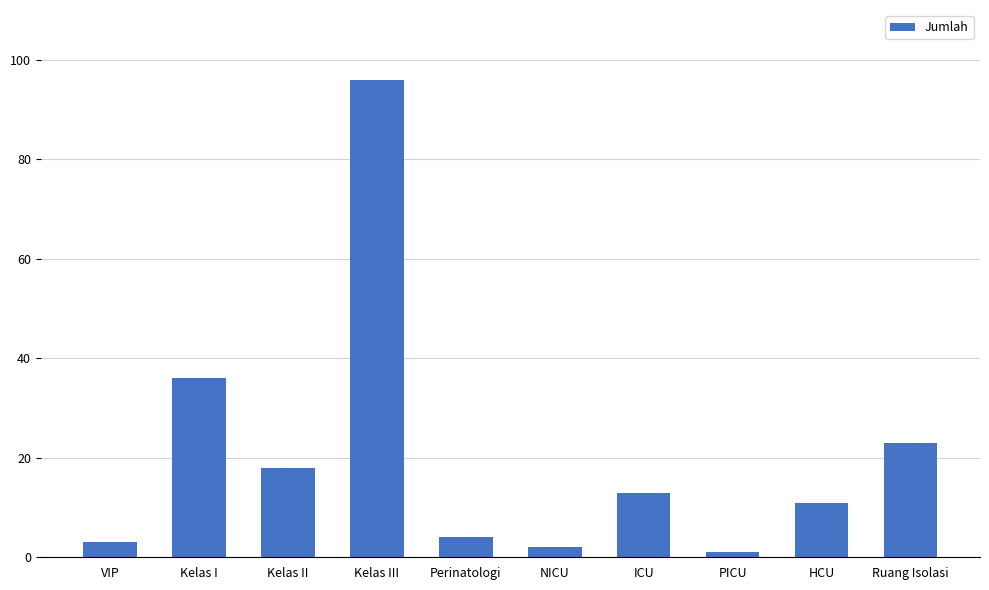

What is the approximate value at VIP, to the nearest 5?

5